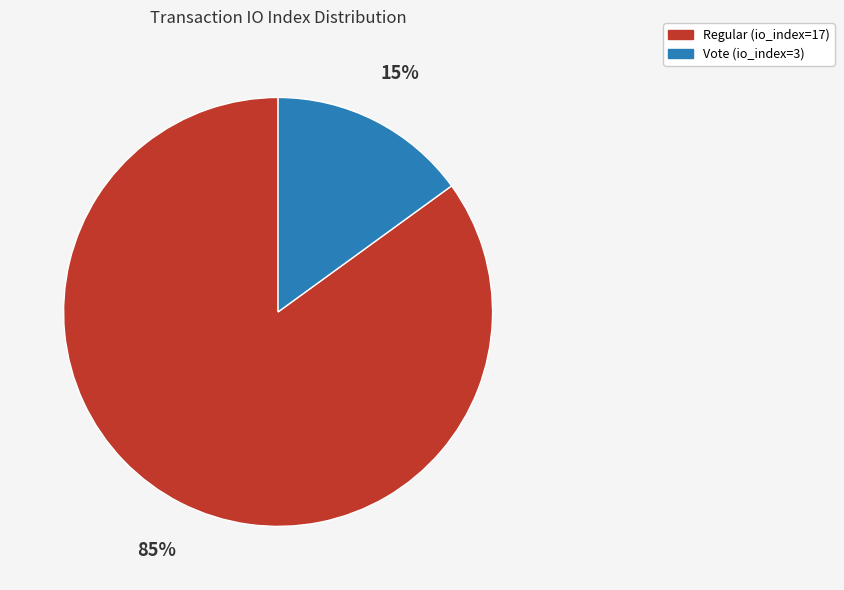

Do Regular (io_index=17) and Vote (io_index=3) together represent more than half of the pie?

Yes